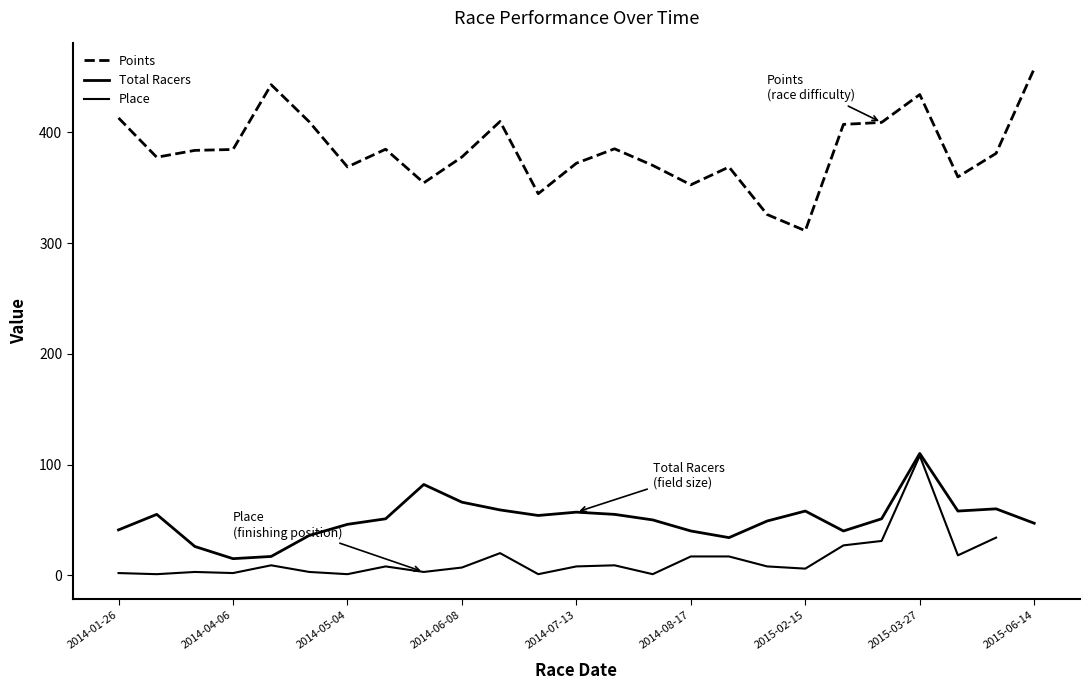

Between 2014-05-04 and 12, which series saw the biggest shift?

Total Racers